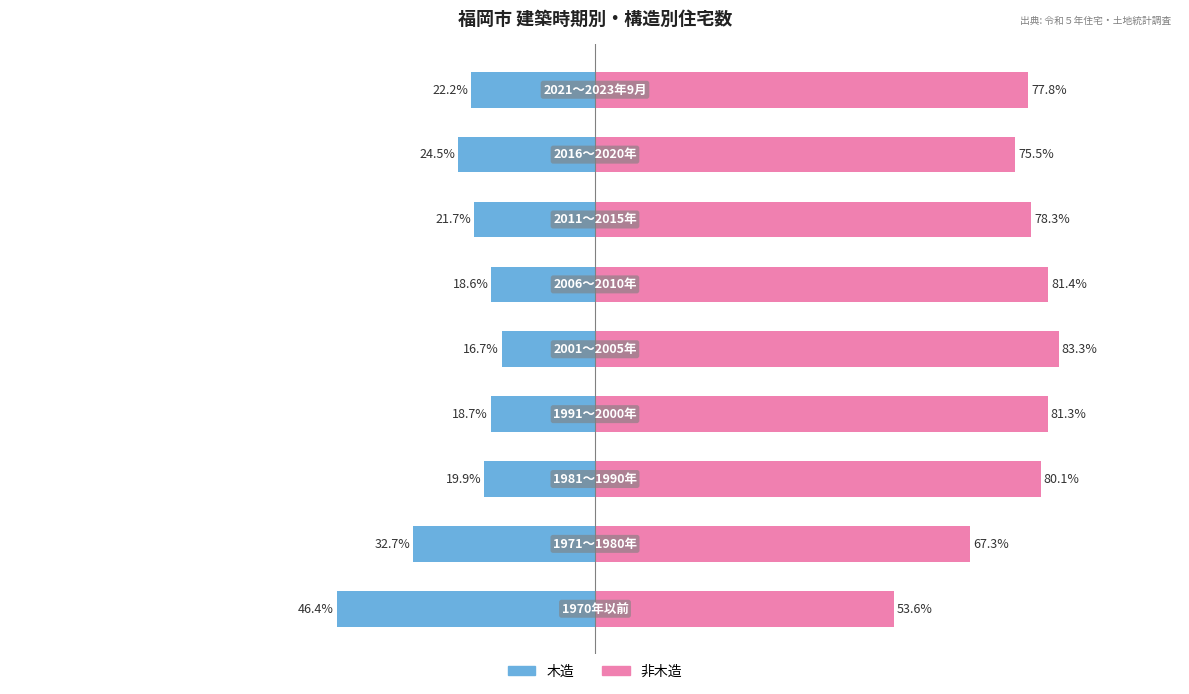

Reading left to right, what are all the values shown in this chart?

木造: -46.4	-32.7	-19.9	-18.7	-16.7	-18.6	-21.7	-24.5	-22.2
非木造: 53.6	67.3	80.1	81.3	83.3	81.4	78.3	75.5	77.8